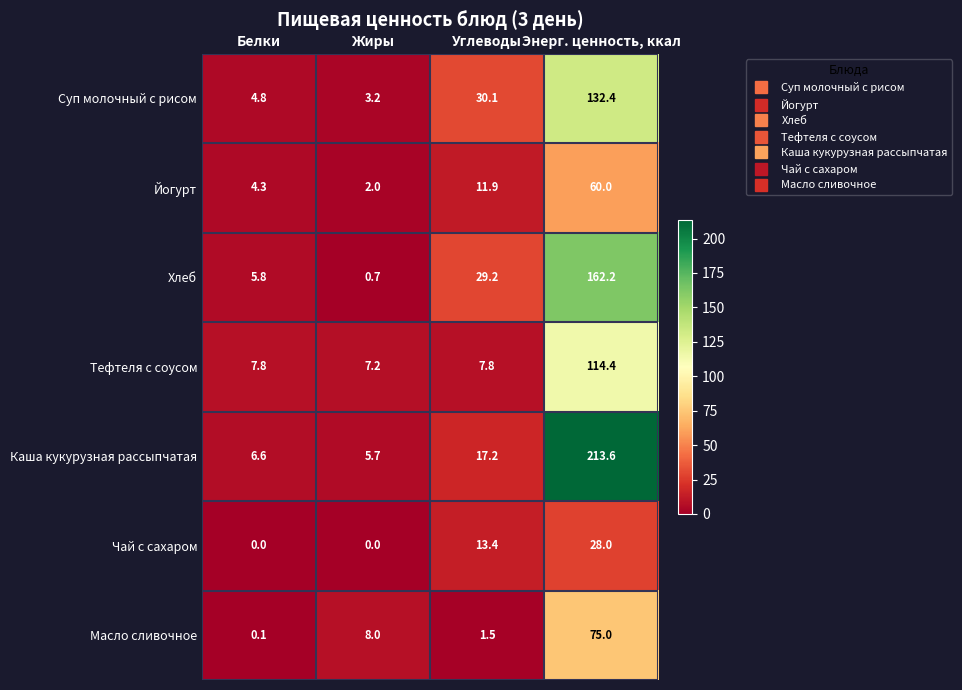

Which label corresponds to the largest value in the chart?

Энерг. ценность, ккал